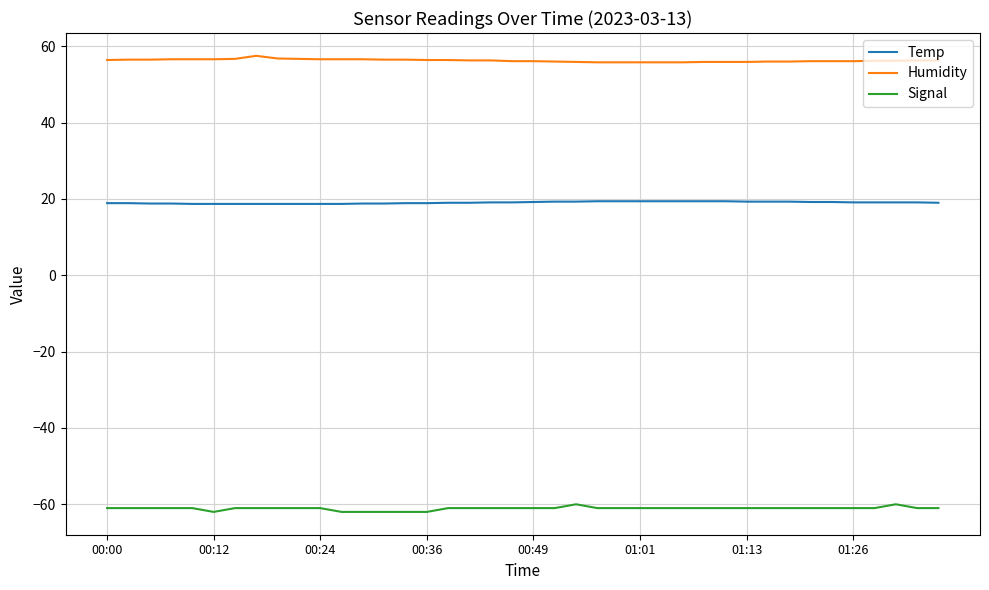

What are all the series names shown in the legend?

Temp, Humidity, Signal